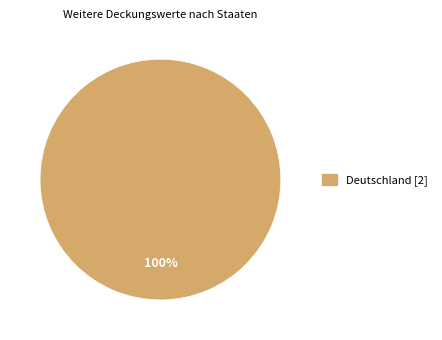

Is there any slice that represents more than half of the pie?

Yes